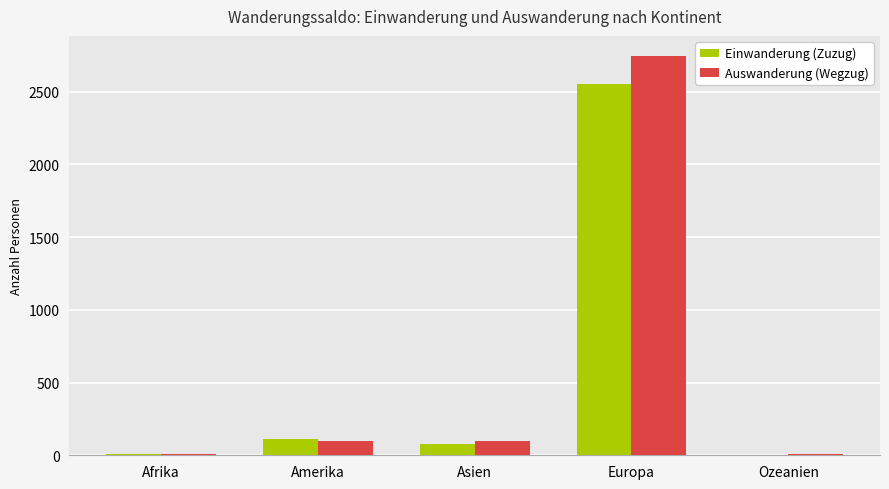

What value does the Einwanderung (Zuzug) series have at Amerika?

115